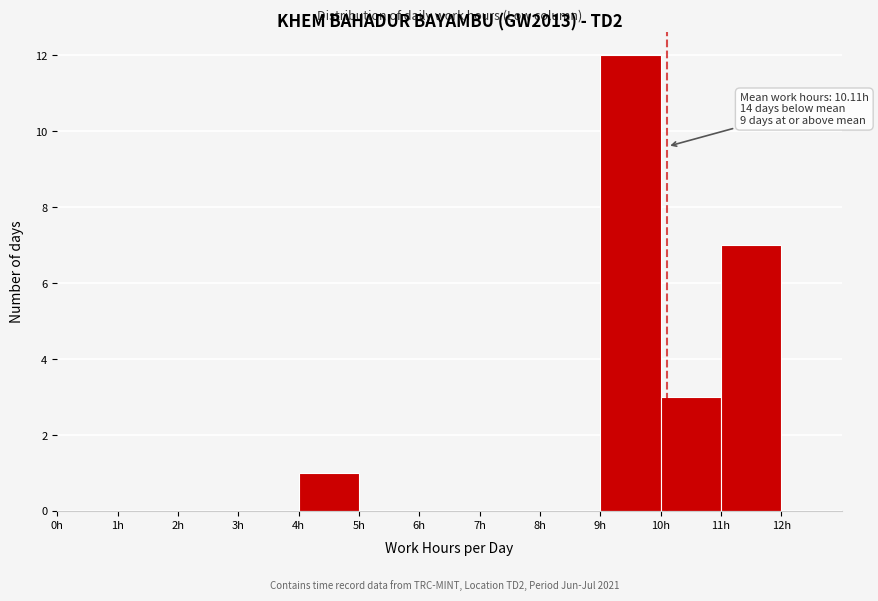

Which range on the x-axis has the tallest bar?

9 to 10